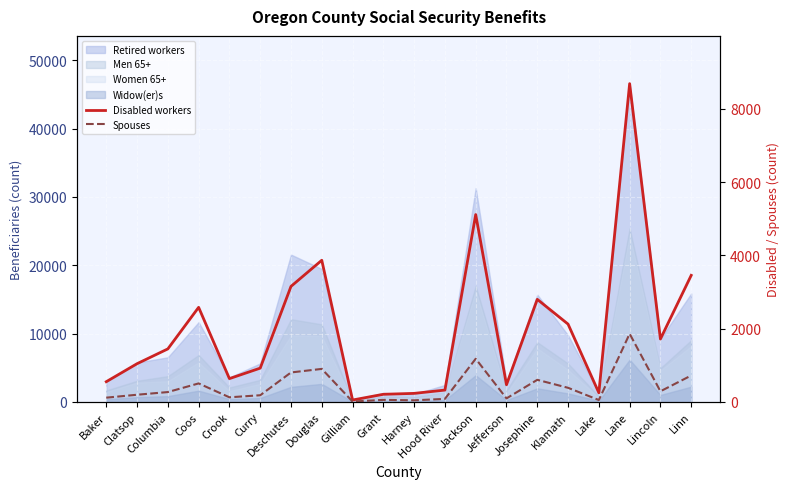

What position from the right is Baker?

20